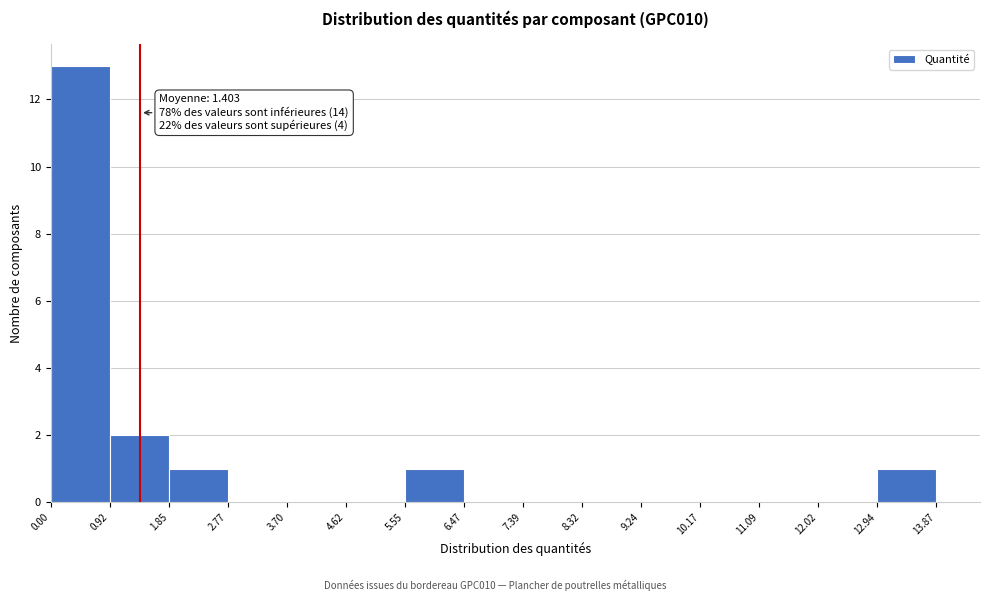

Over which range of the x-axis is the bar tallest?

0.00 to 0.92